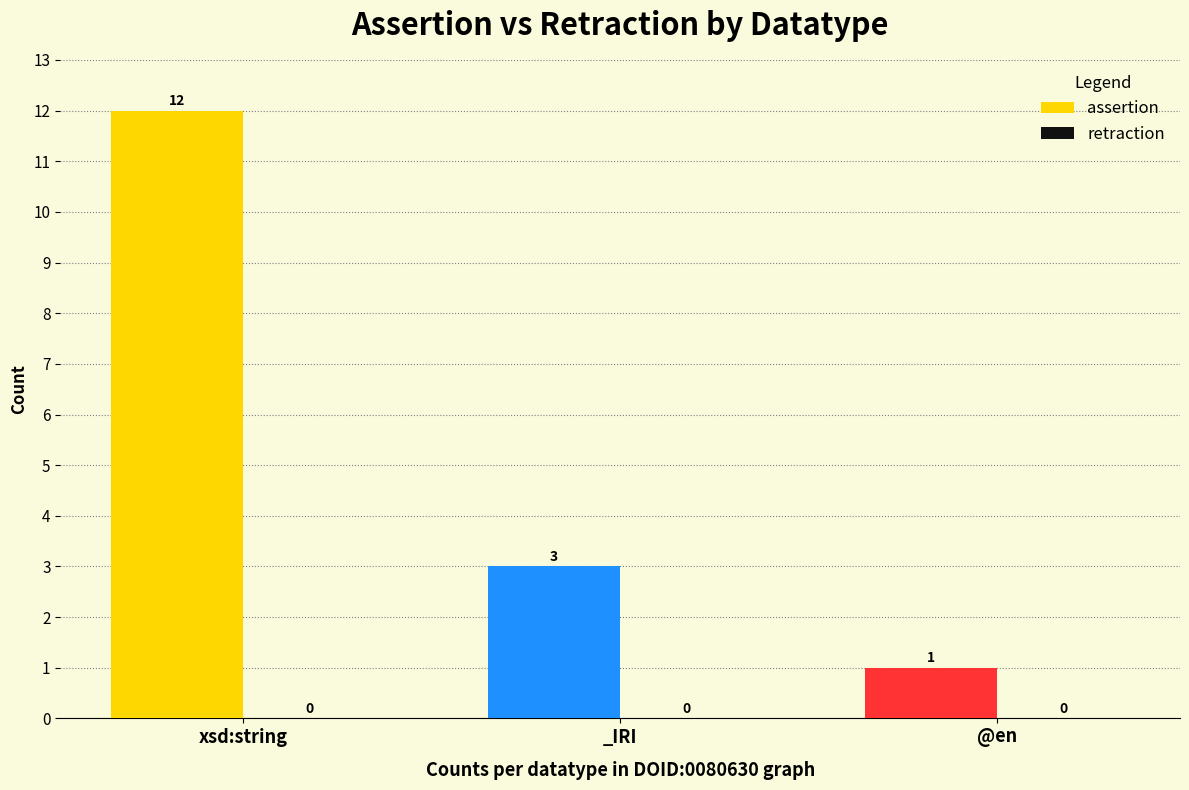

Which category has the highest value across all series?

xsd:string